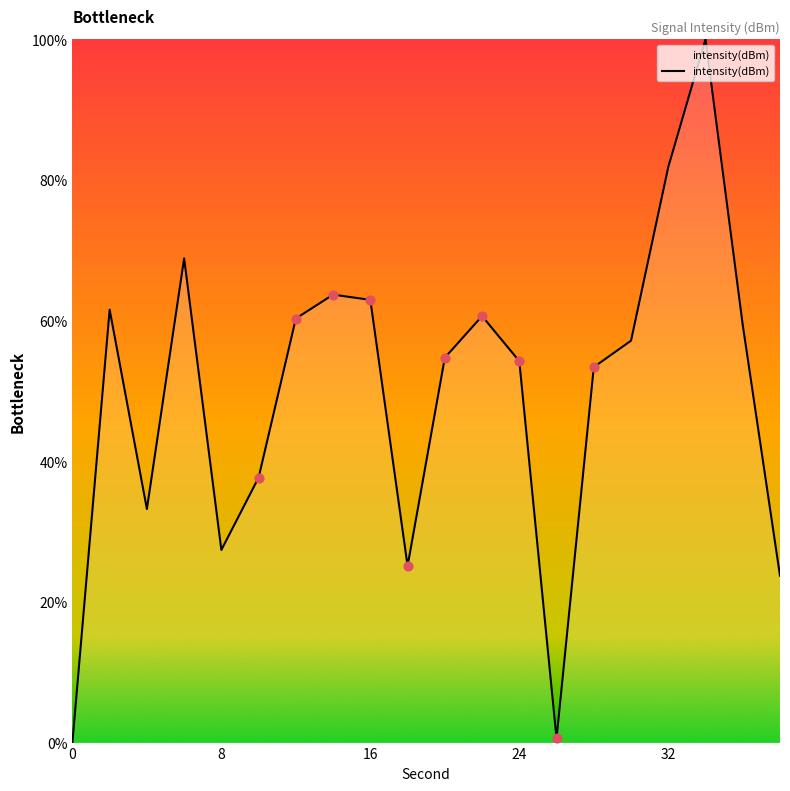

What is the greatest value displayed?

100.0